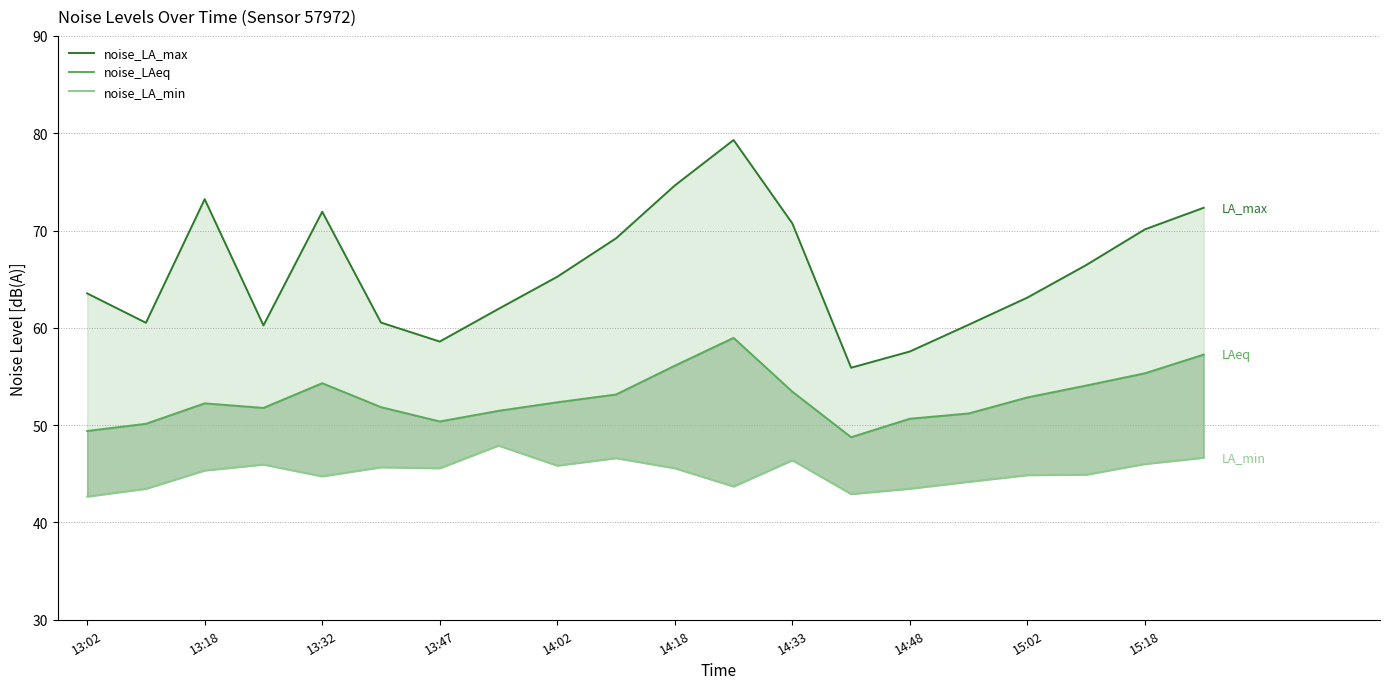

Rank the series by their maximum value, from lowest to highest.

noise_LA_min, noise_LAeq, noise_LA_max